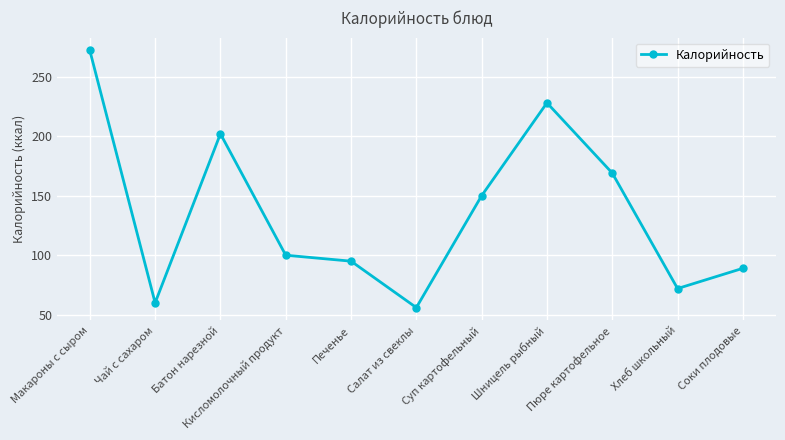

How many points are higher than both their immediate neighbors (excluding endpoints)?

2